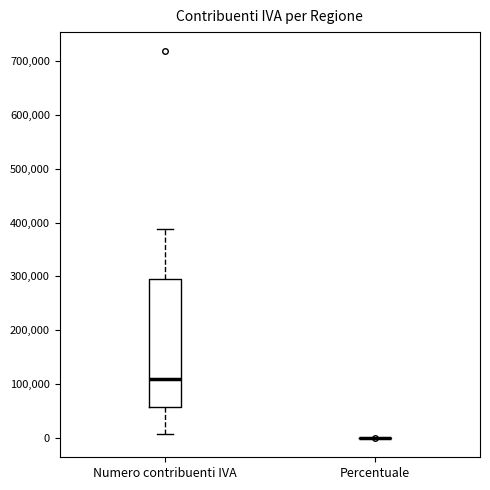

Reading left to right, transcribe this box plot: for each box, give where its median line is, the range the box spans, and where its two whiskers end, as read against the y-axis. The values are not printed on the chart, so give them approximately, as read against the axis.

Numero contribuenti IVA: median 110000, box 60000 to 290000, whiskers 10000 to 390000
Percentuale: box collapsed to a line at 0, whiskers 0 to 0